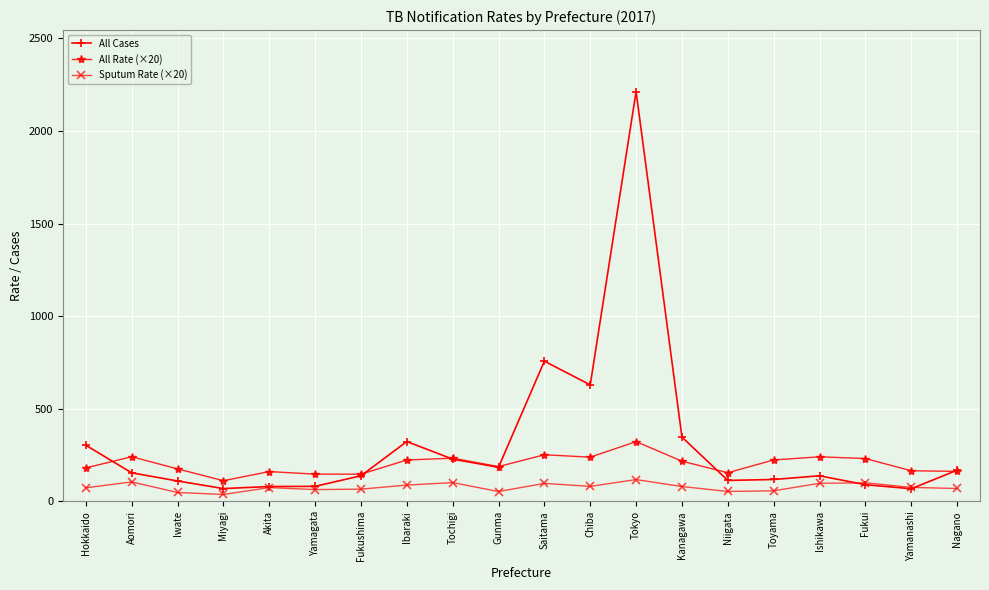

Which category has the highest value in the All Cases series?

Tokyo